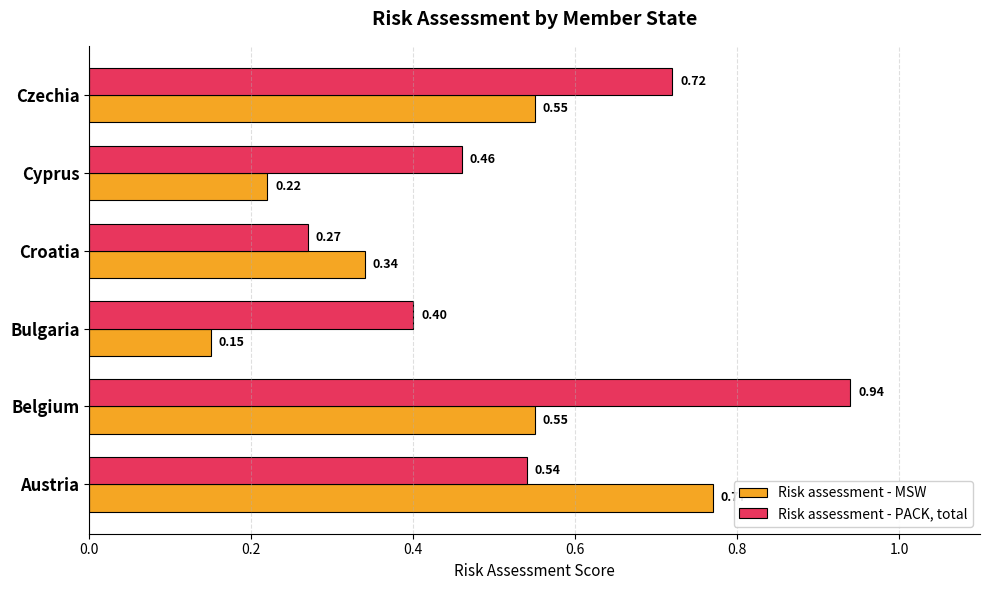

List the labels in order of Risk assessment - PACK, total value, smallest first.

Croatia, Bulgaria, Cyprus, Austria, Czechia, Belgium